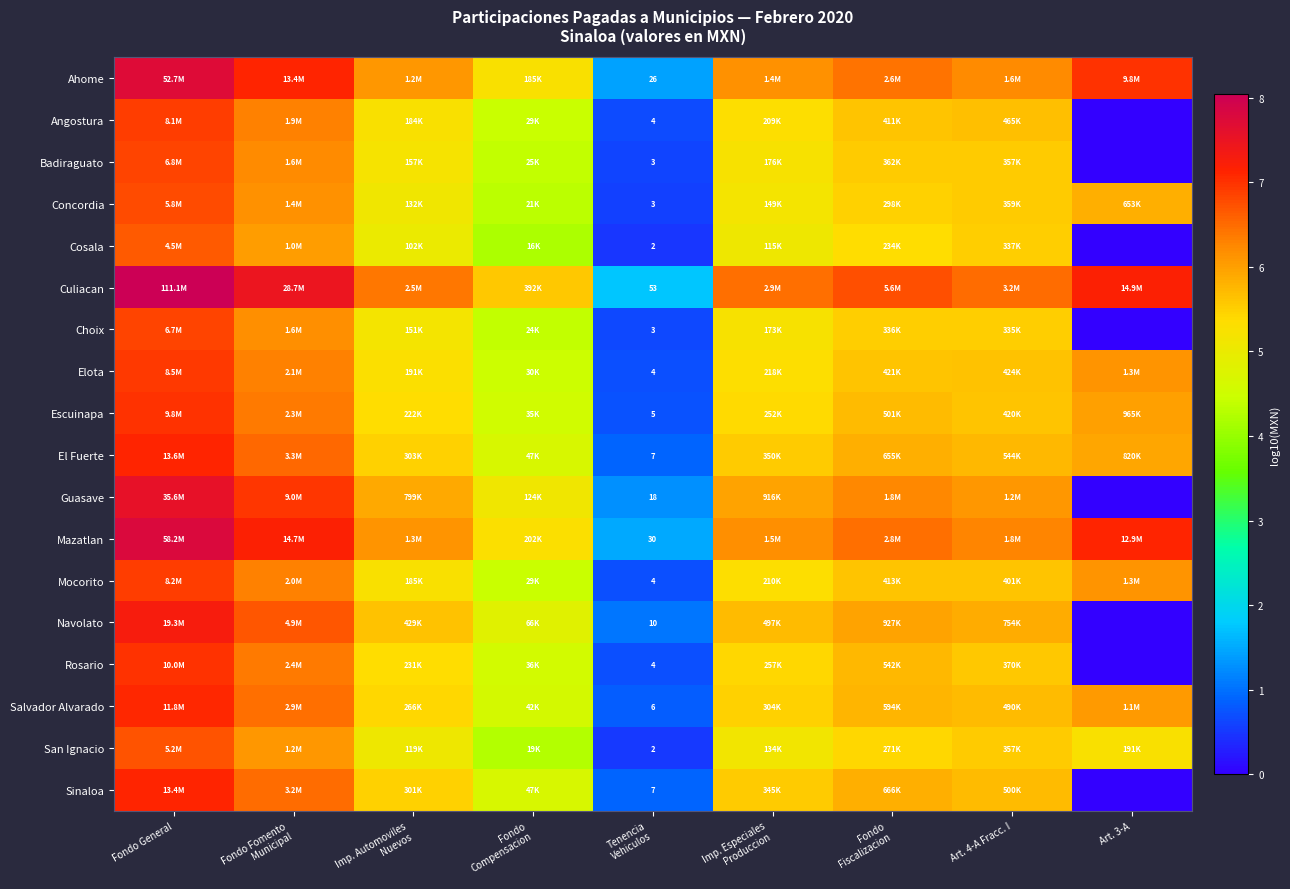

What is the minimum value for Escuinapa?

0.7